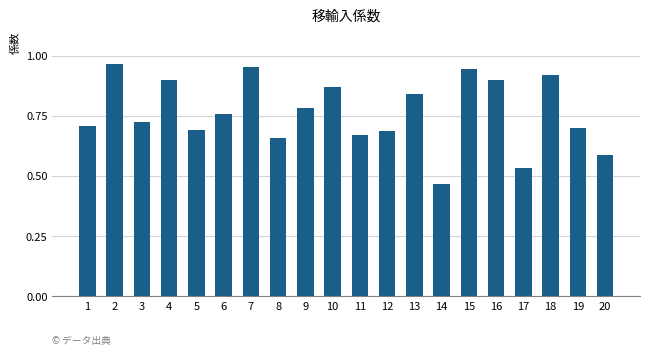

Where is the data nearest to the value 0?

14